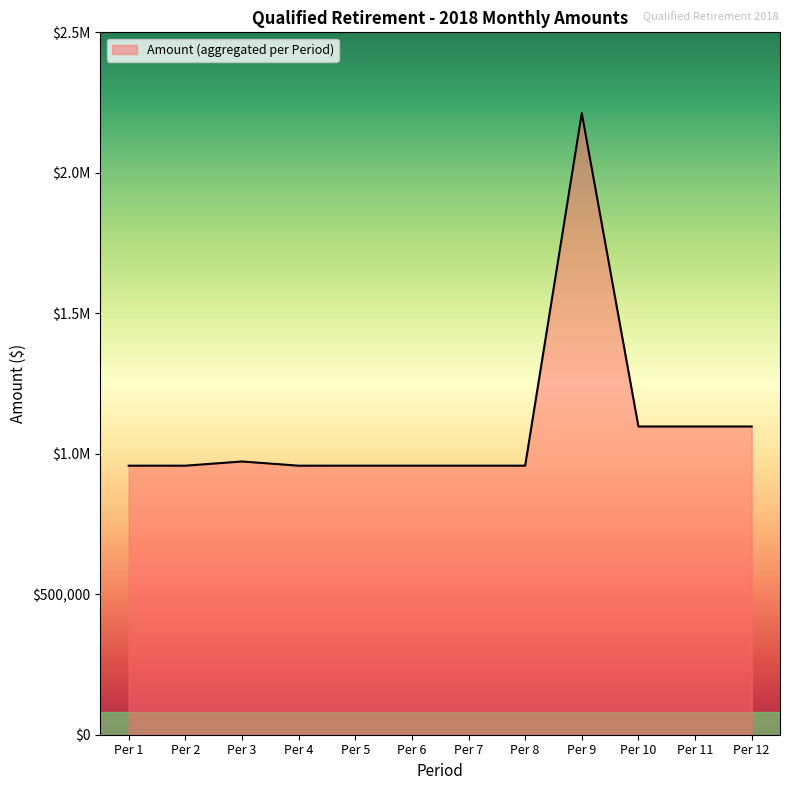

Does the chart display data point markers on the line(s)?

No